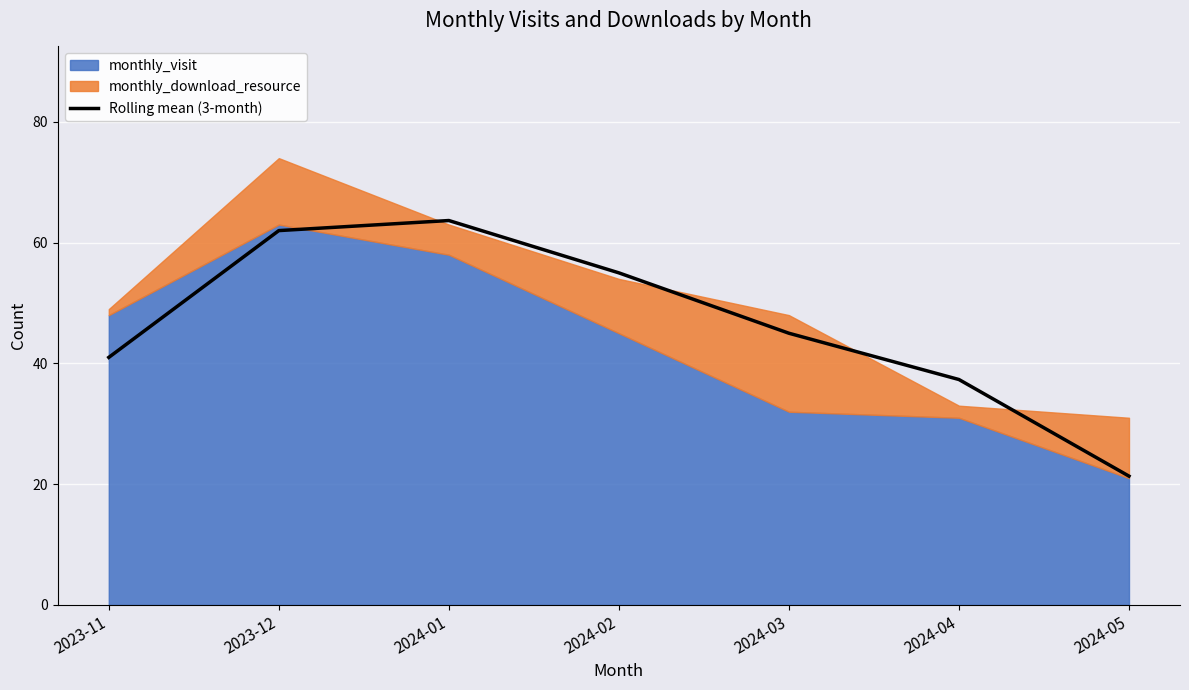

Where does the data first go above 45?

2023-12